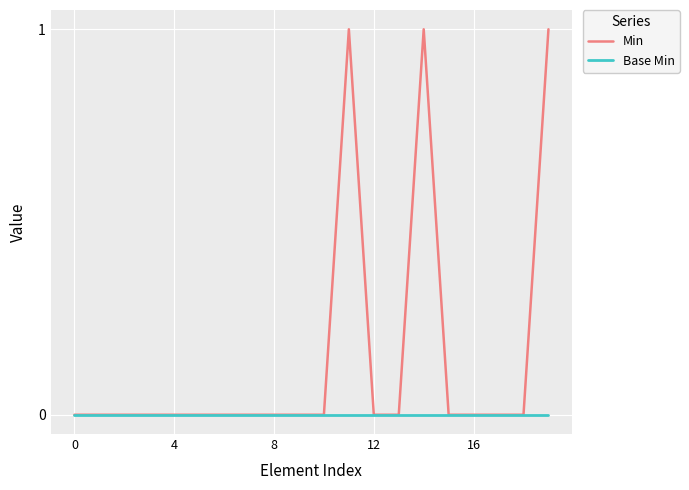

Which series has the largest range (max minus min)?

Min